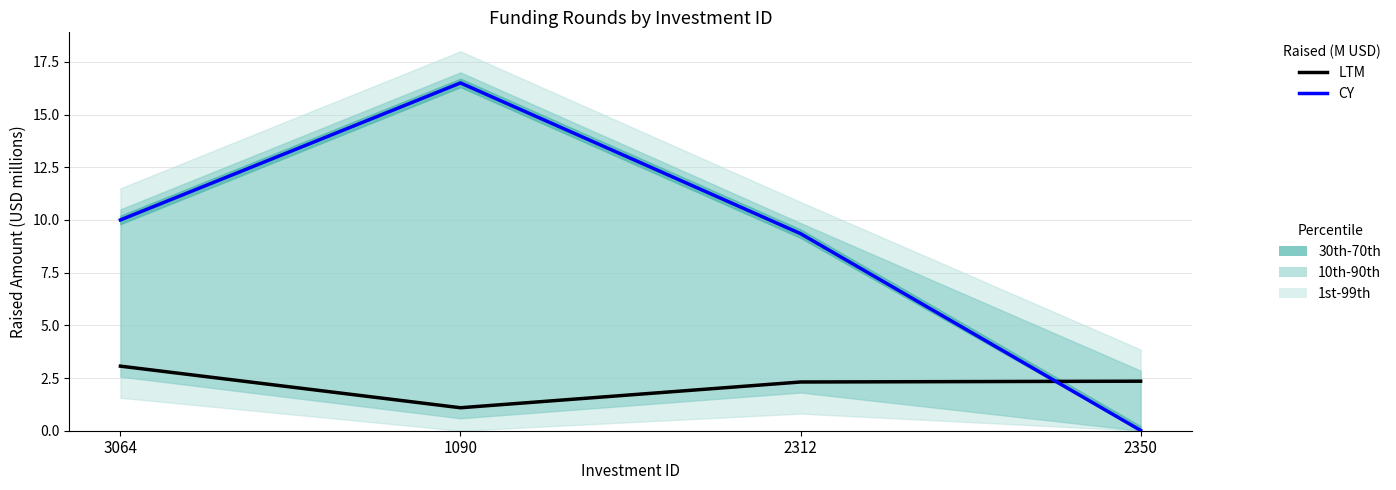

Which series changed the most between 1090 and 2350?

CY